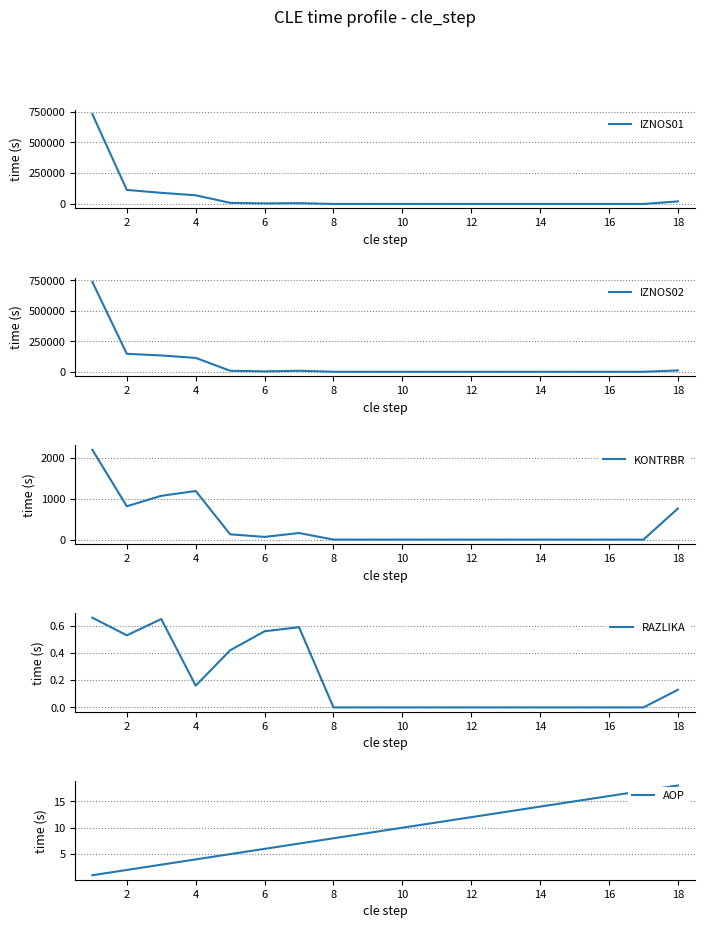

Which series has the largest total across all categories?

IZNOS02